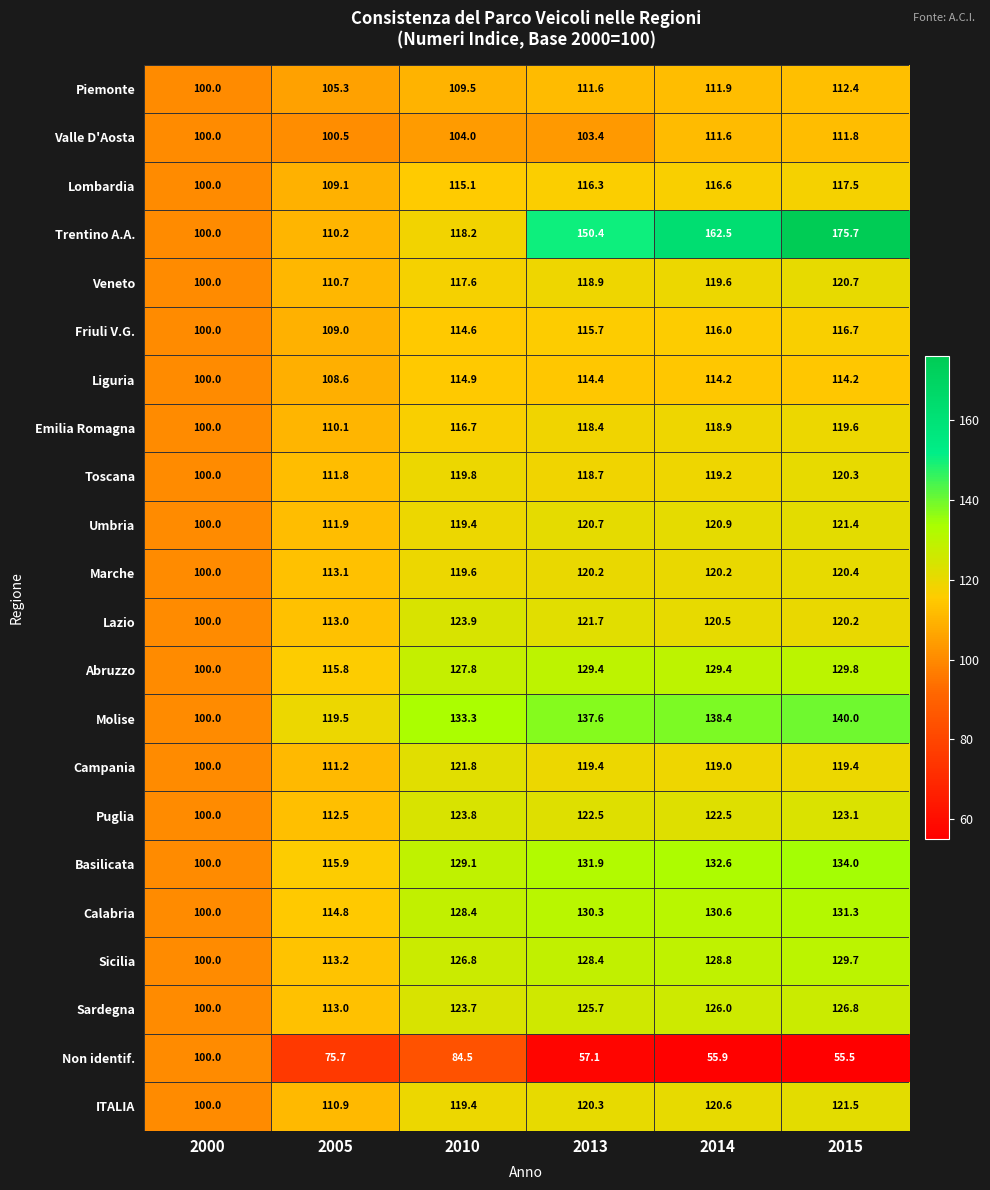

Which label corresponds to the smallest value in the chart?

2015